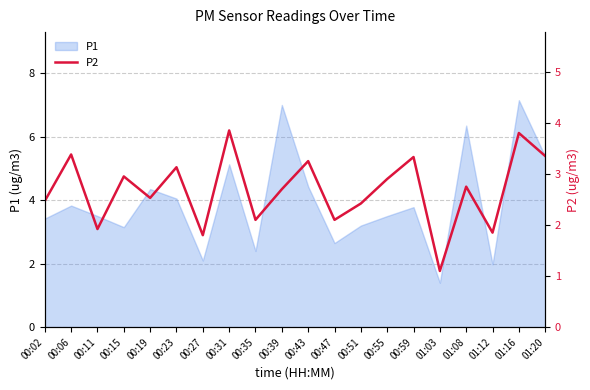

The value of P1 at 01:20 is 1.8. True or false?

False